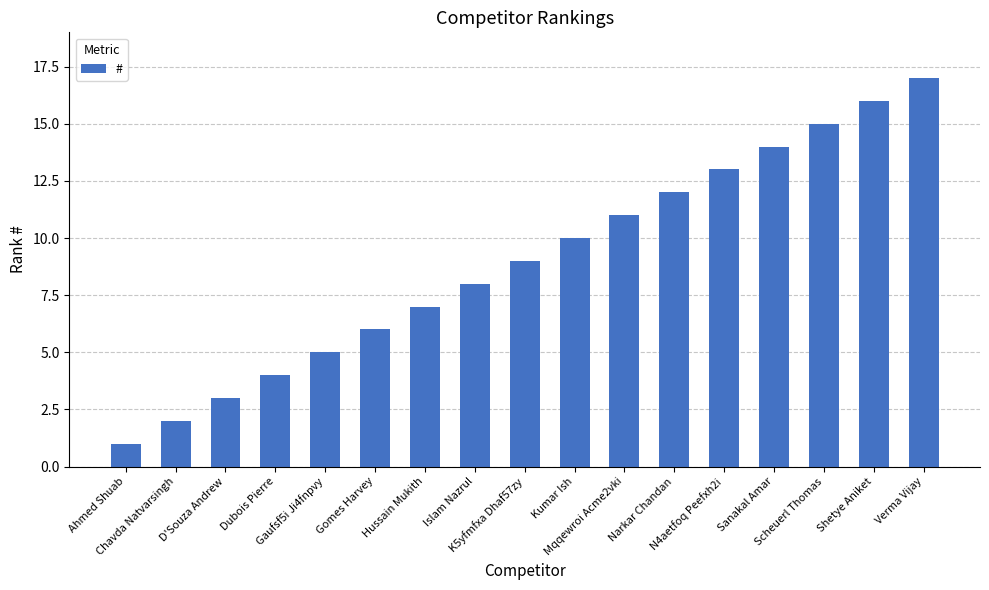

Reading right to left, transcribe all the data shown in this chart.

Verma Vijay=17	Shetye Aniket=16	Scheuerl Thomas=15	Sanakal Amar=14	N4aetfoq Peefxh2i=13	Narkar Chandan=12	Mqqewroi Acme2vki=11	Kumar Ish=10	K5yfmfxa Dhaf57zy=9	Islam Nazrul=8	Hussain Mukith=7	Gomes Harvey=6	Gaufsf5i Ji4fnpvy=5	Dubois Pierre=4	D'Souza Andrew=3	Chavda Natvarsingh=2	Ahmed Shuab=1